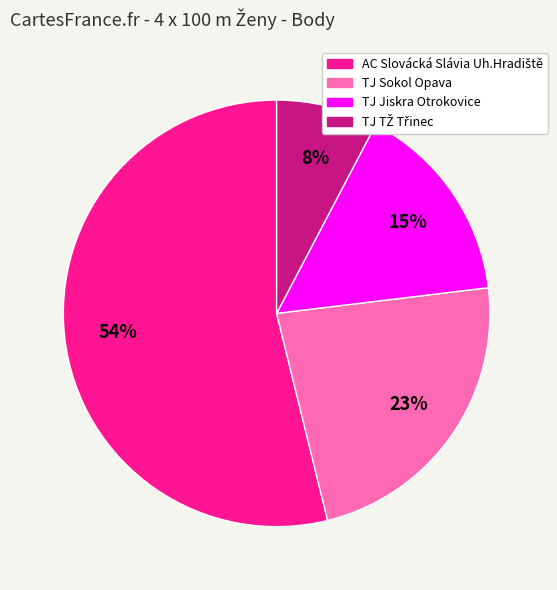

To the nearest percent, what is the difference between the largest and smallest slice percentages?

46%